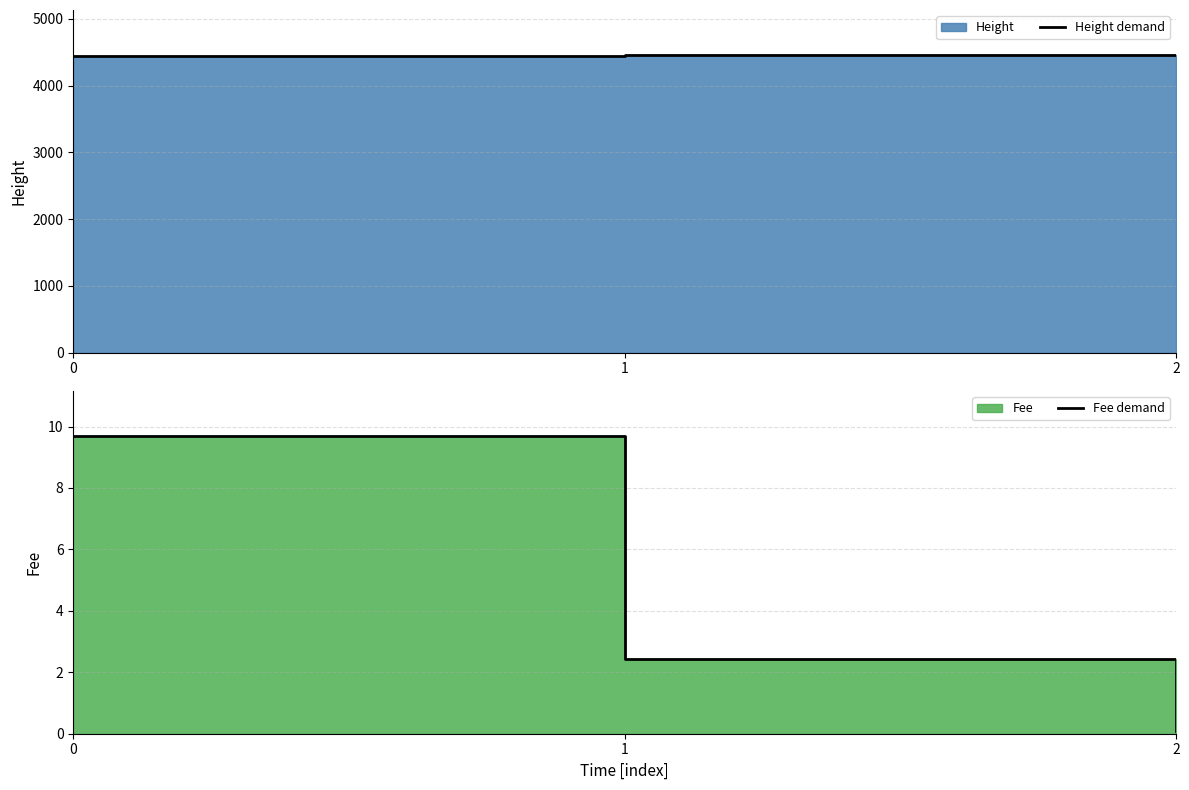

The value of Fee demand at 1 is 2.4. True or false?

True